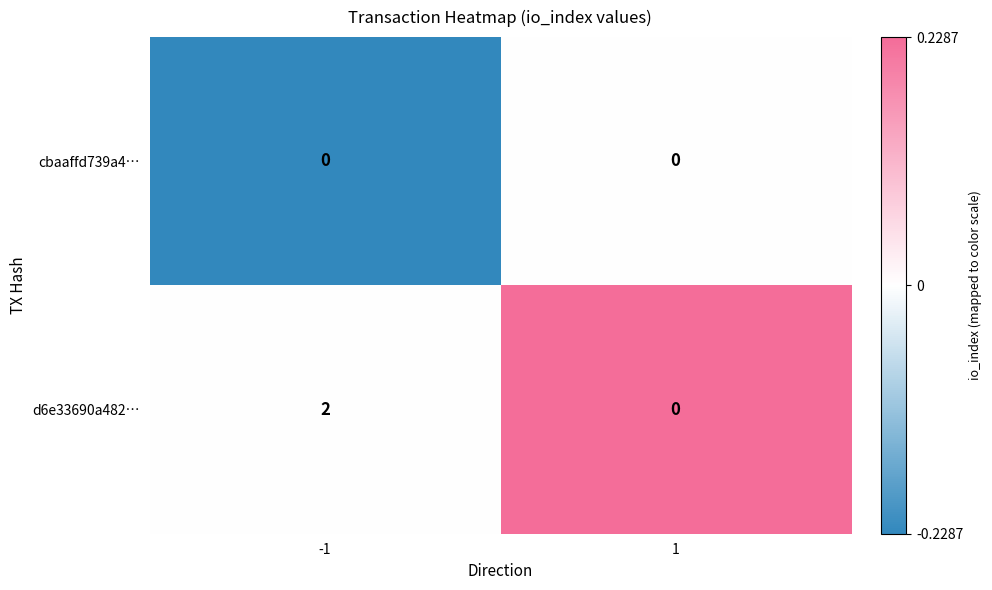

Which series has the largest total across all categories?

d6e33690a482…